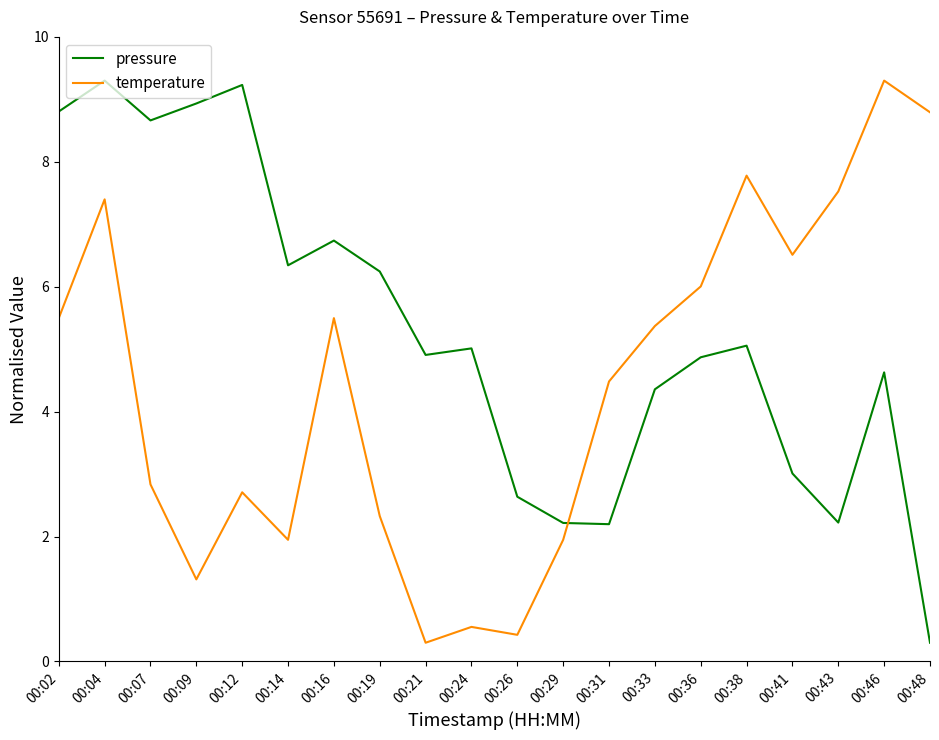

What is the sum of the pressure values at 00:19 and 00:07?

14.9